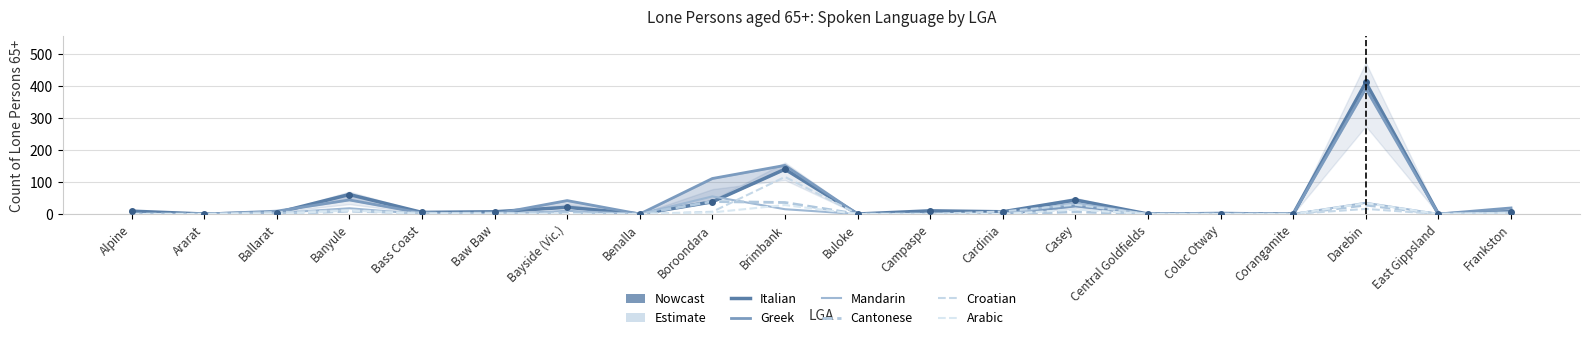

Reading right to left, what are all the values shown in this chart?

Italian: 7	0	411	0	0	0	44	7	10	0	140	38	0	21	7	5	61	4	0	9
Greek: 19	0	392	0	3	0	25	0	0	0	152	111	0	42	0	3	44	9	0	0
Mandarin: 6	0	35	0	0	0	34	0	0	0	15	55	0	10	0	0	18	3	0	0
Cantonese: 3	0	28	0	0	0	7	0	0	0	36	39	0	4	0	3	9	0	0	0
Croatian: 3	0	16	0	0	0	29	8	0	0	116	7	0	0	4	3	12	6	0	0
Arabic: 3	0	34	0	0	0	14	0	0	0	28	5	0	0	0	0	11	0	0	0